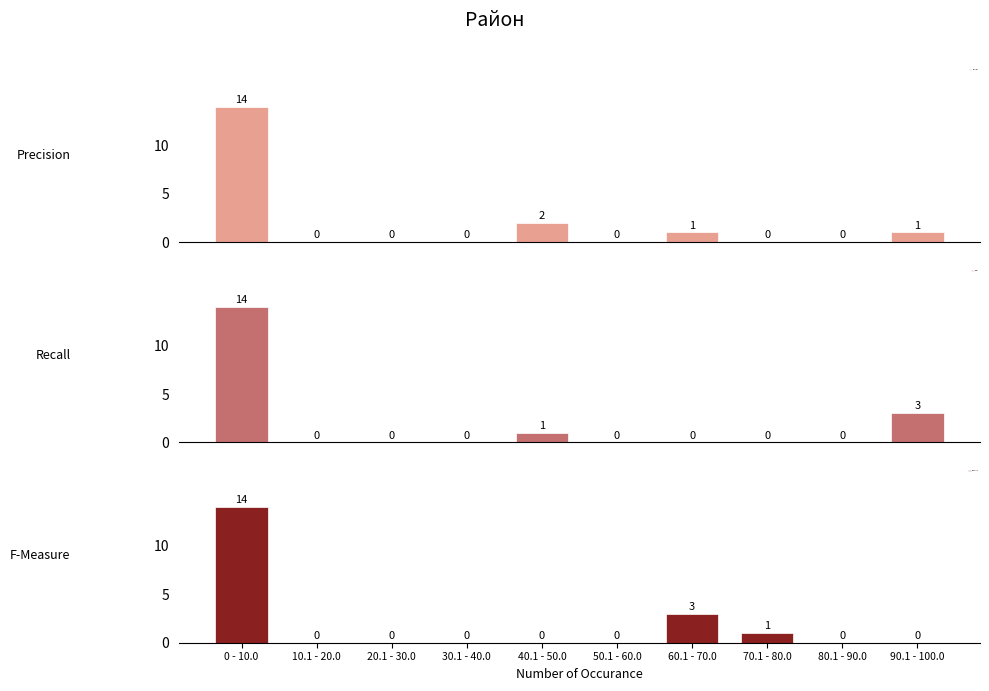

How many bars are there in total?

30